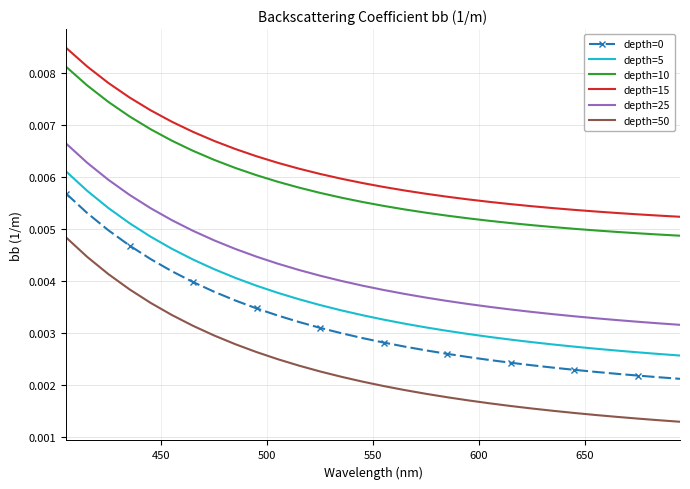

True or false: depth=50 and depth=10 cross at least once.

False